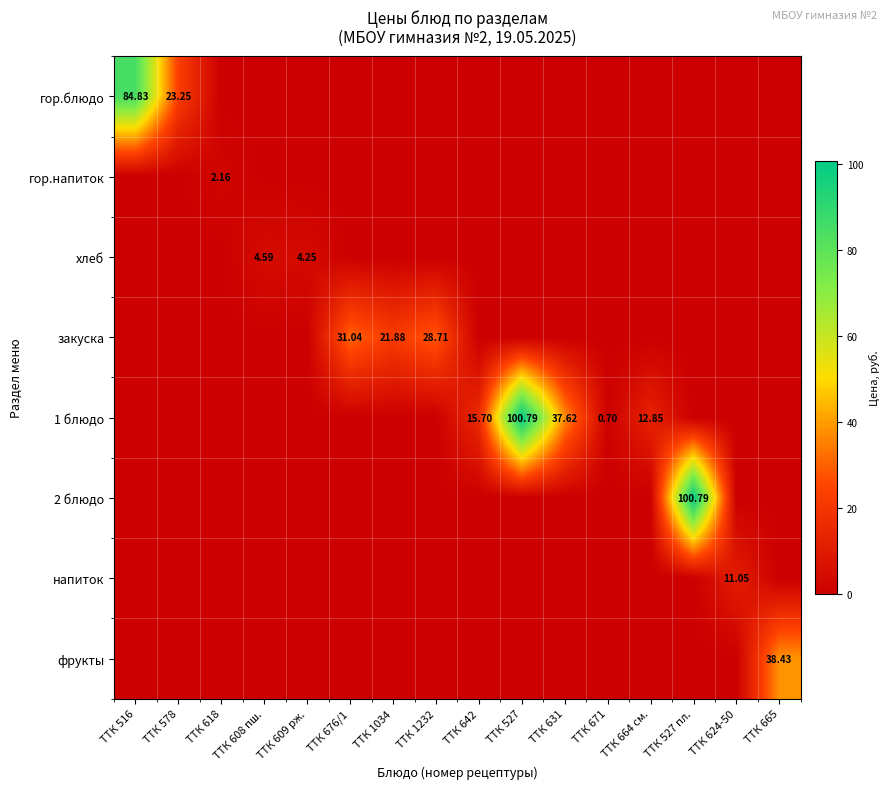

What is the difference between the maximum and minimum values in the хлеб series?

4.6